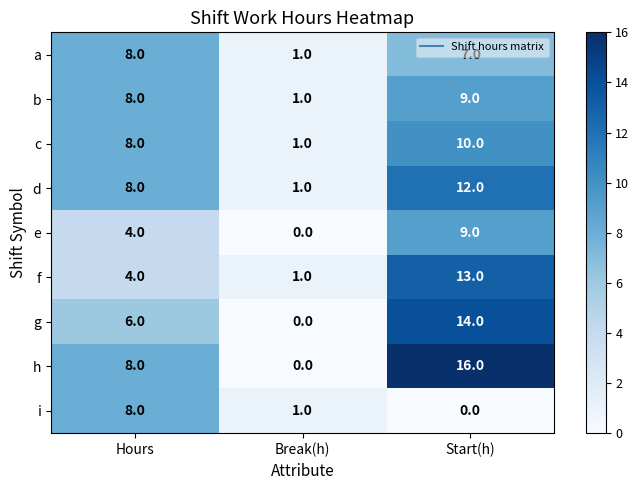

How many c values are between 1 and 10?

3